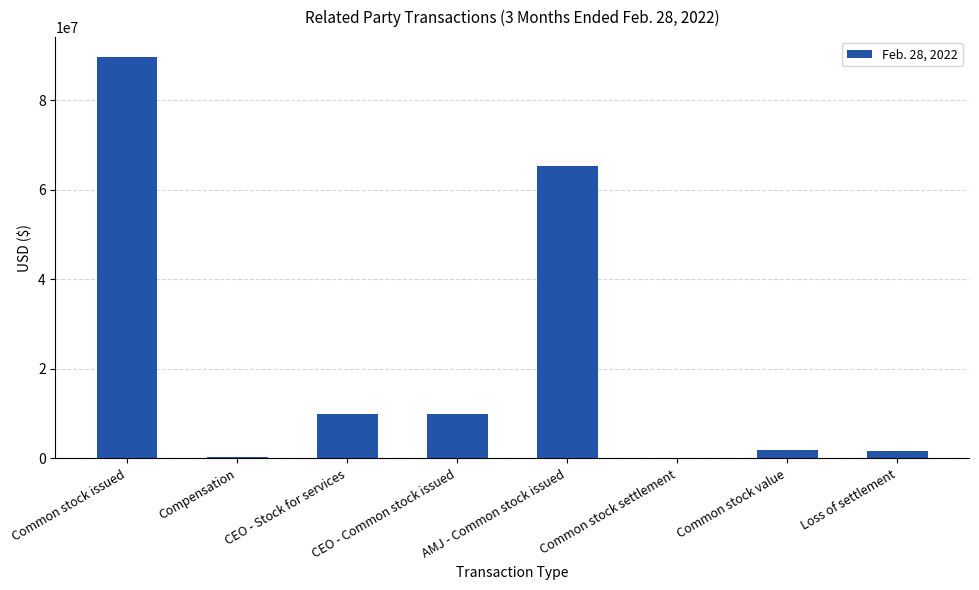

The chart shows a value of 89623323 at Common stock issued. True or false?

True